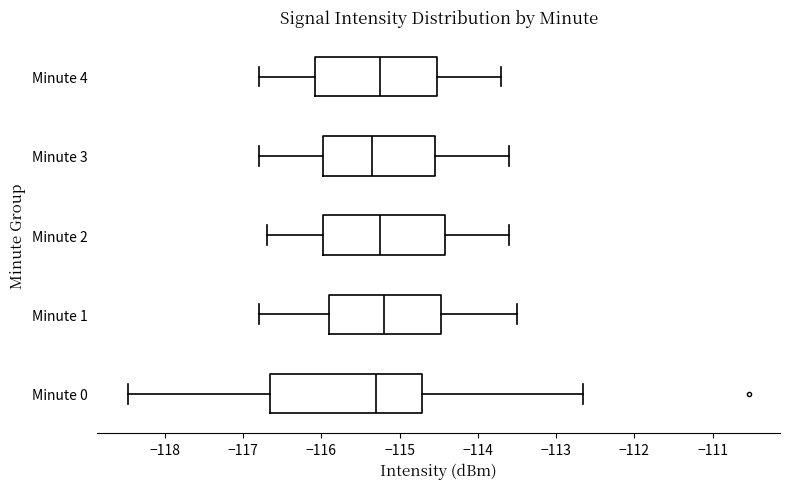

Reading bottom to top, read every box against the x-axis: the position of its median line, the range the box covers, and the ends of its whiskers. The values are not printed on the chart, so give them approximately, as read against the axis.

Minute 0: median -115.3, box -116.7 to -114.7, whiskers -118.5 to -112.7
Minute 1: median -115.2, box -115.9 to -114.5, whiskers -116.8 to -113.5
Minute 2: median -115.2, box -116.0 to -114.4, whiskers -116.7 to -113.6
Minute 3: median -115.3, box -116.0 to -114.5, whiskers -116.8 to -113.6
Minute 4: median -115.2, box -116.1 to -114.5, whiskers -116.8 to -113.7